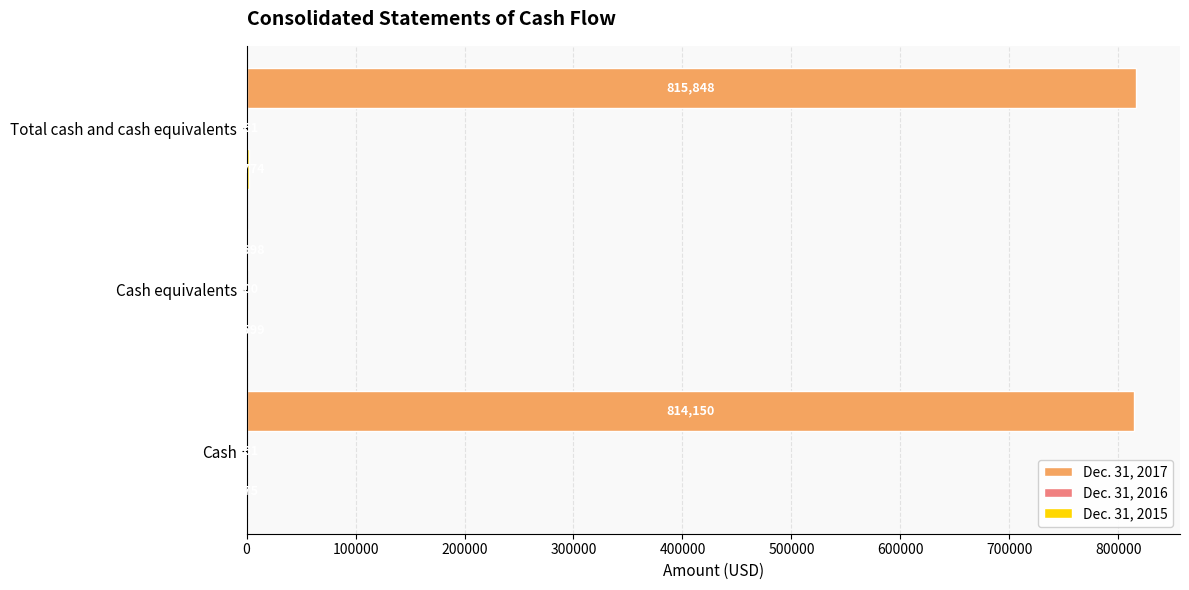

True or false: Dec. 31, 2017 has a value of 1698 at Cash equivalents.

True